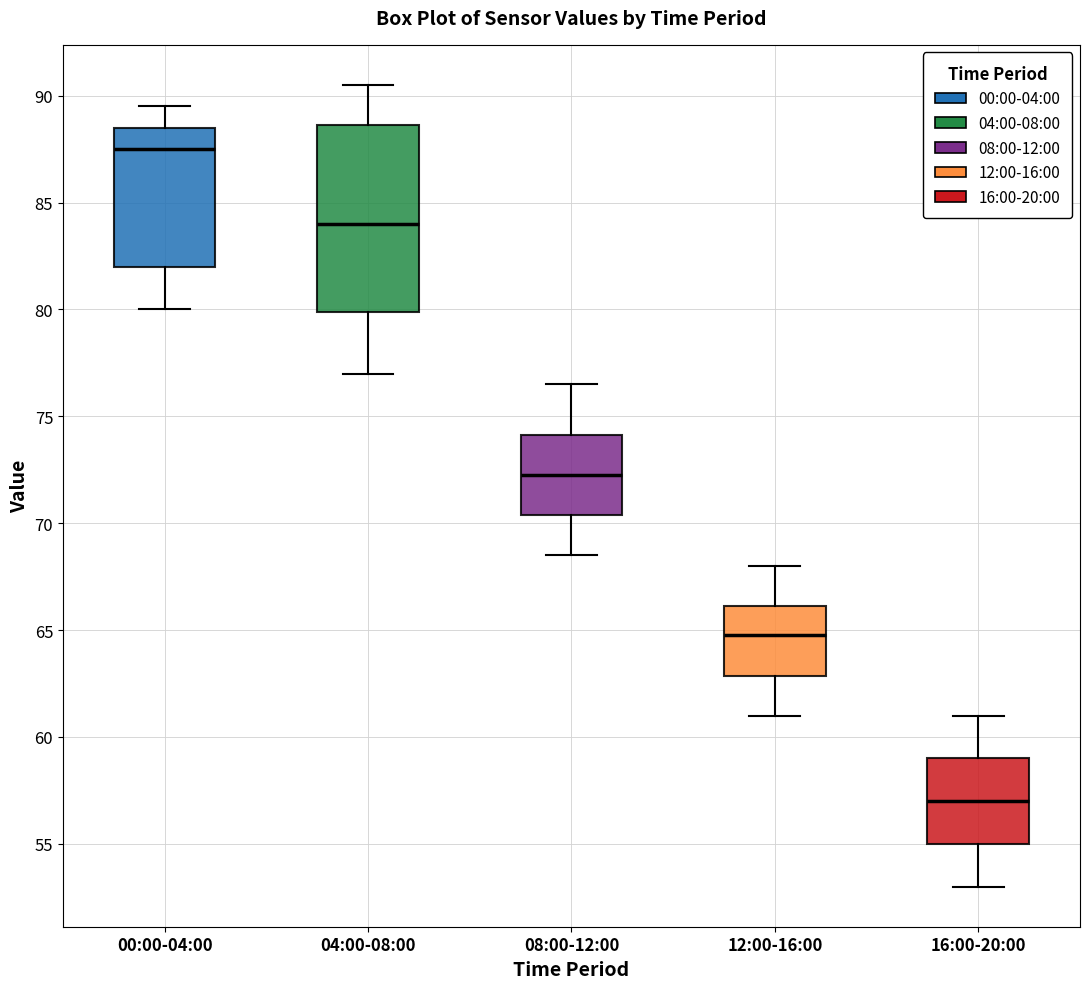

Reading left to right, transcribe this box plot: for each box, give where its median line is, the range the box spans, and where its two whiskers end, as read against the y-axis. The values are not printed on the chart, so give them approximately, as read against the axis.

00:00-04:00: median 87.5, box 82.0 to 88.5, whiskers 80.0 to 89.5
04:00-08:00: median 84.0, box 80.0 to 88.5, whiskers 77.0 to 90.5
08:00-12:00: median 72.5, box 70.5 to 74.0, whiskers 68.5 to 76.5
12:00-16:00: median 65.0, box 63.0 to 66.0, whiskers 61.0 to 68.0
16:00-20:00: median 57.0, box 55.0 to 59.0, whiskers 53.0 to 61.0